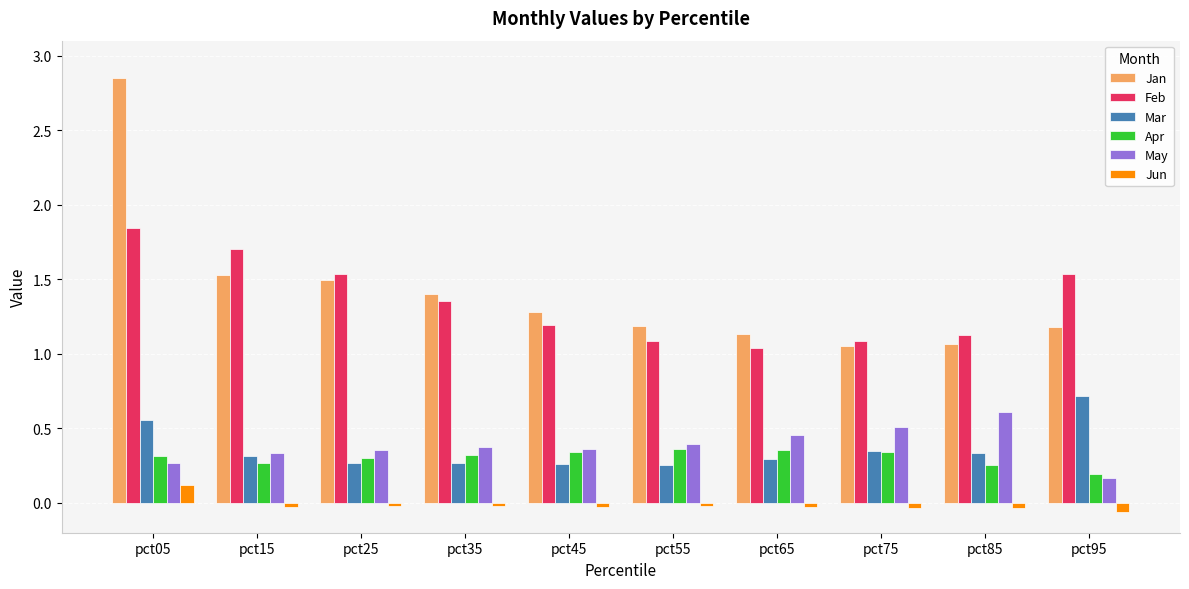

At how many categories does at least one series exceed 1?

10